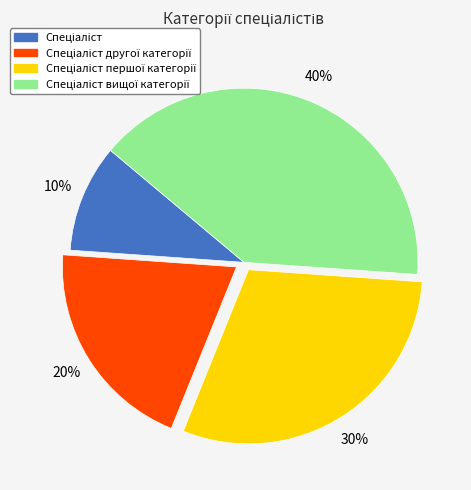

To the nearest percent, what is the difference between the largest and smallest slice percentages?

30%